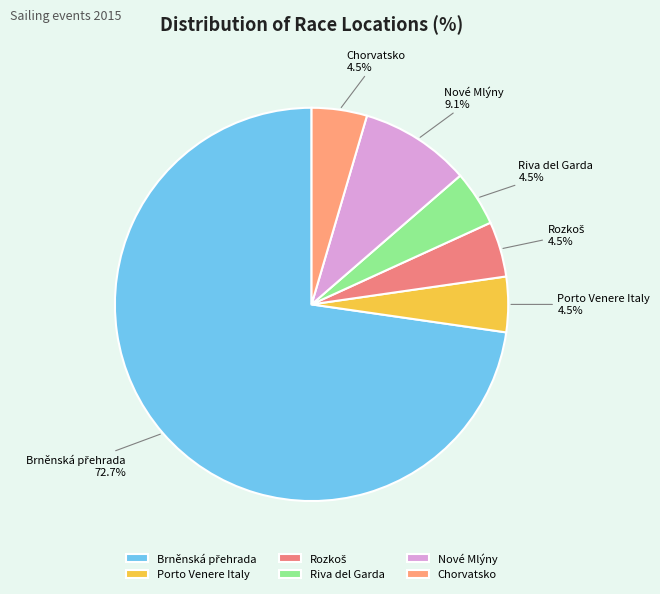

To the nearest percent, what portion does Nové Mlýny represent?

9%